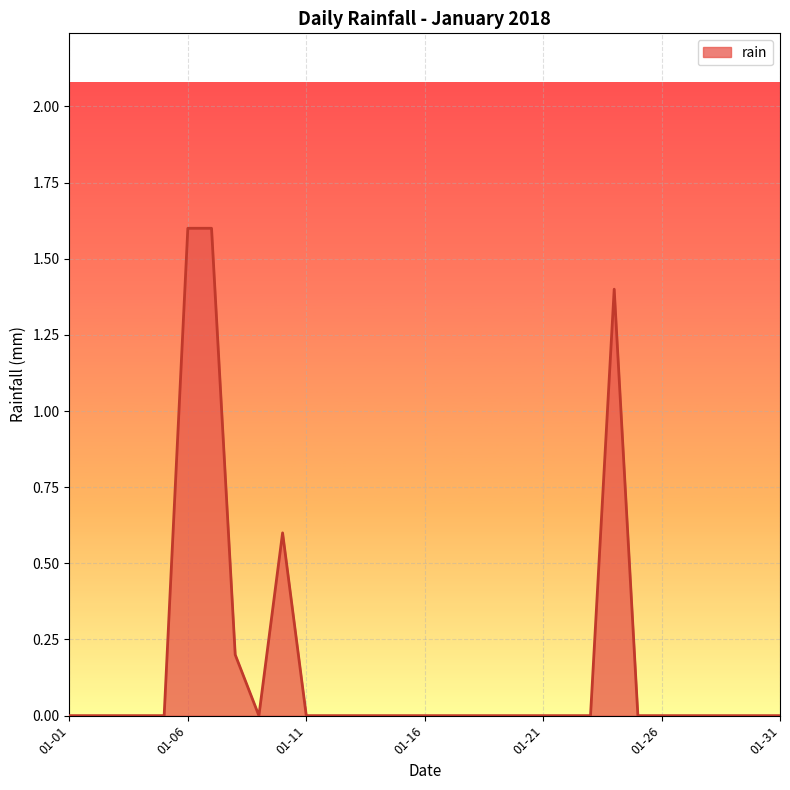

What is the maximum value shown in the chart?

1.6